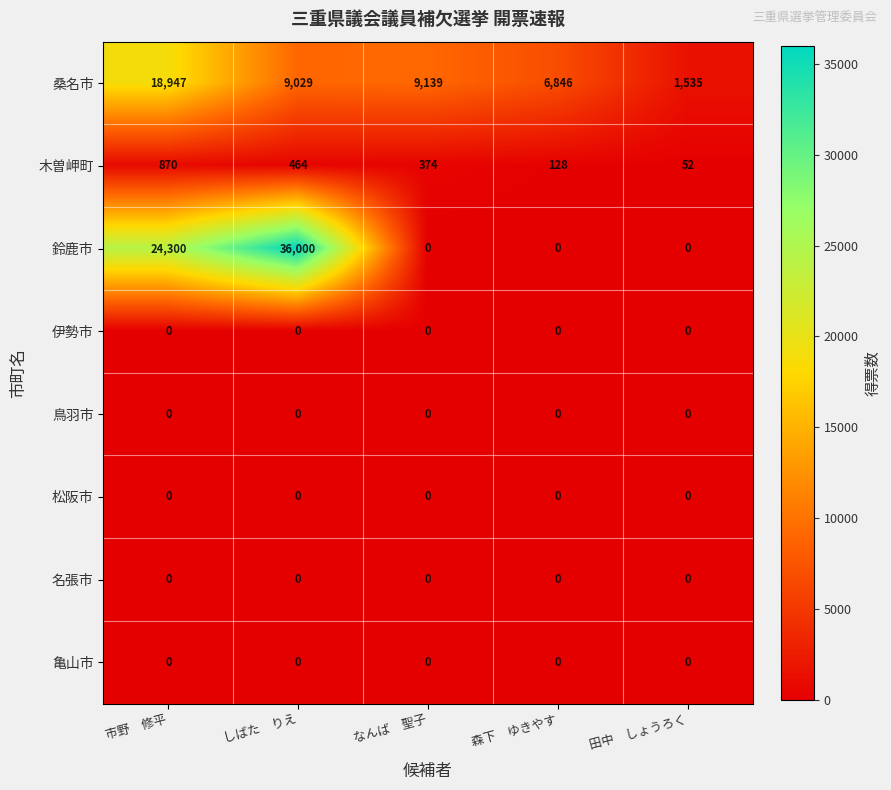

What is the sum of all 桑名市 values?

45496